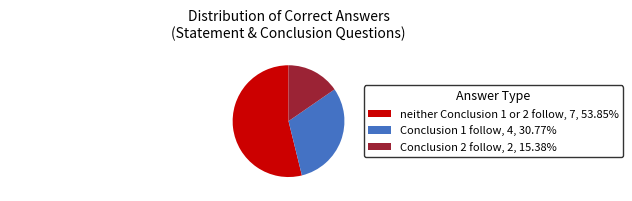

Do Conclusion 1 follow and Conclusion 2 follow together represent more than half of the pie?

No